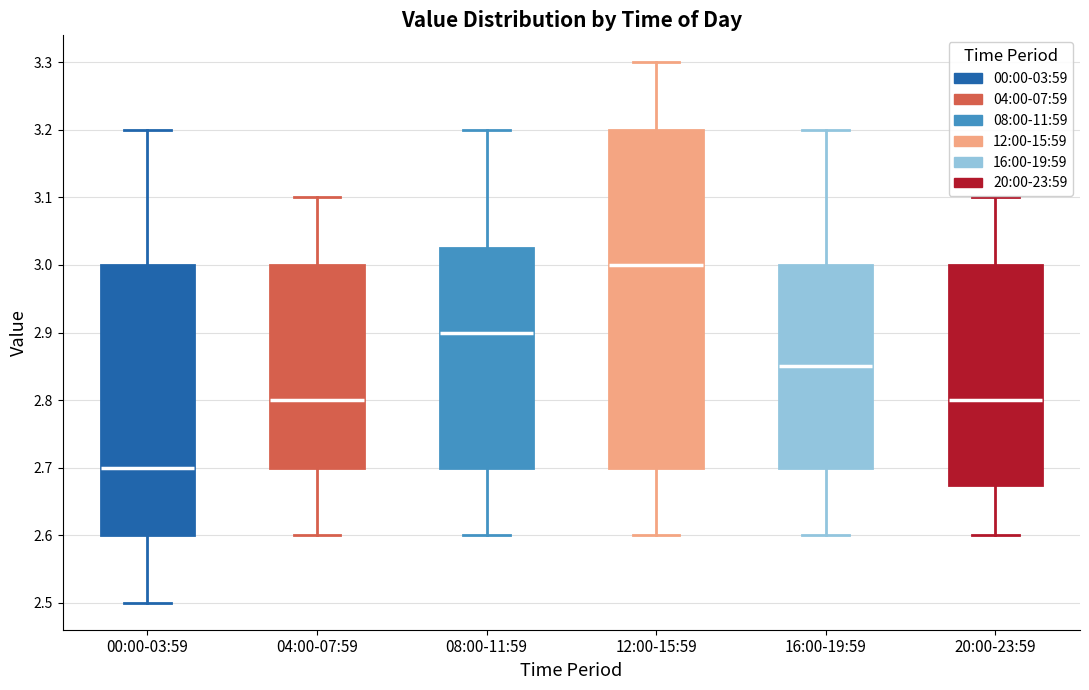

Where does the median line of the box for 12:00-15:59 sit on the y-axis? The values are not printed on the chart, so give them approximately, as read against the axis.

3.00